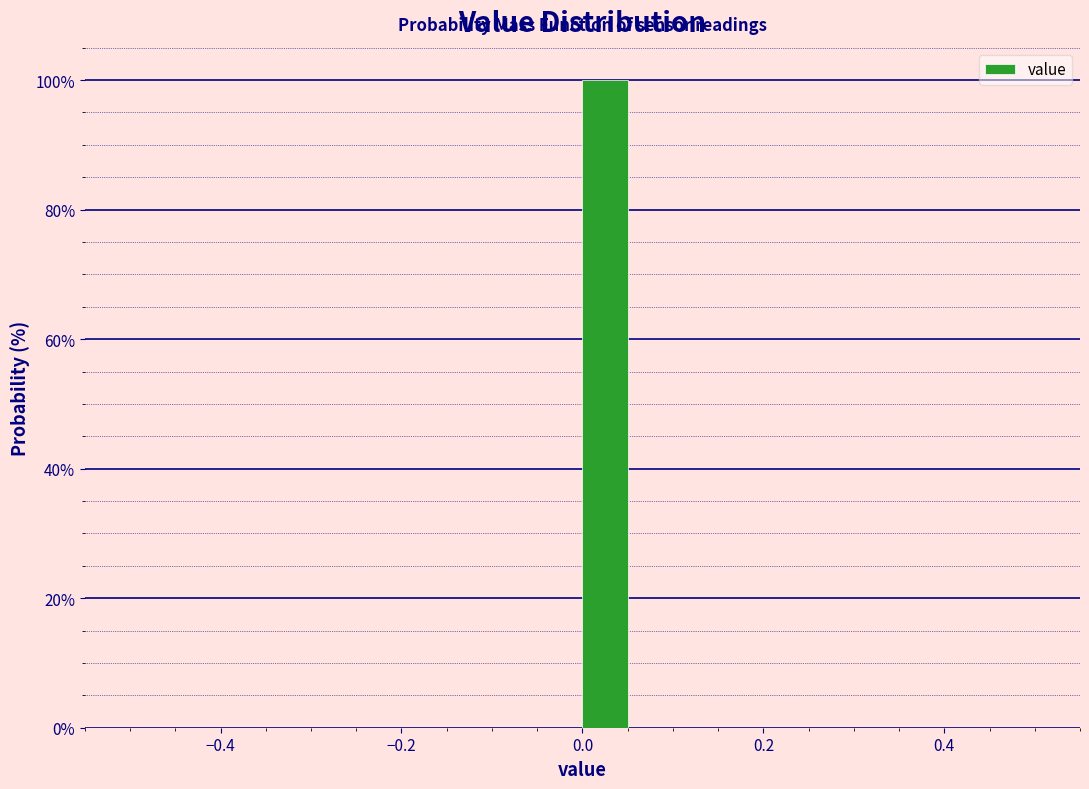

Around what value on the x-axis is the tallest bar? Give the approximate position of its centre, as read against the axis.

0.02